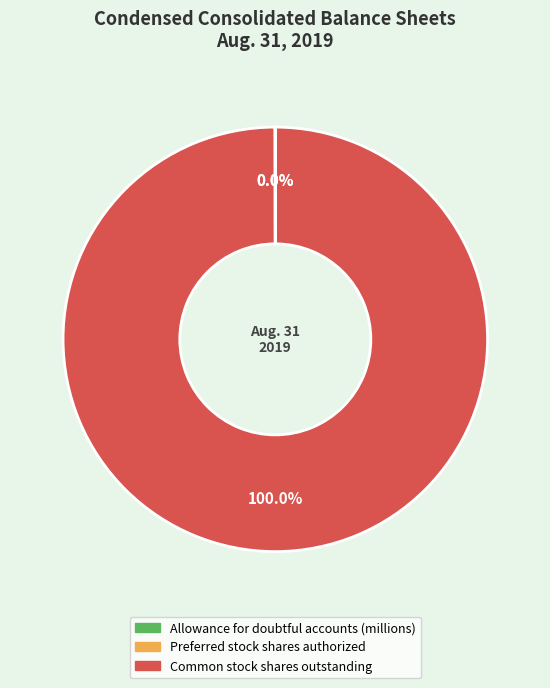

What percentage is the Common stock shares outstanding slice, to the nearest percent?

100%